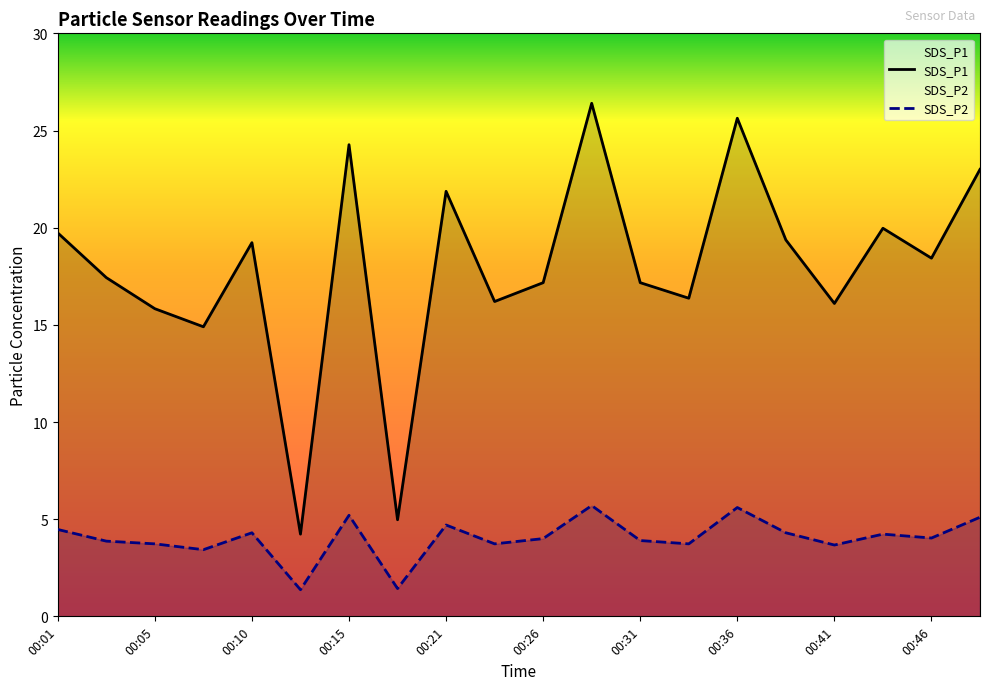

At which category is the sum across all series the highest?

00:28